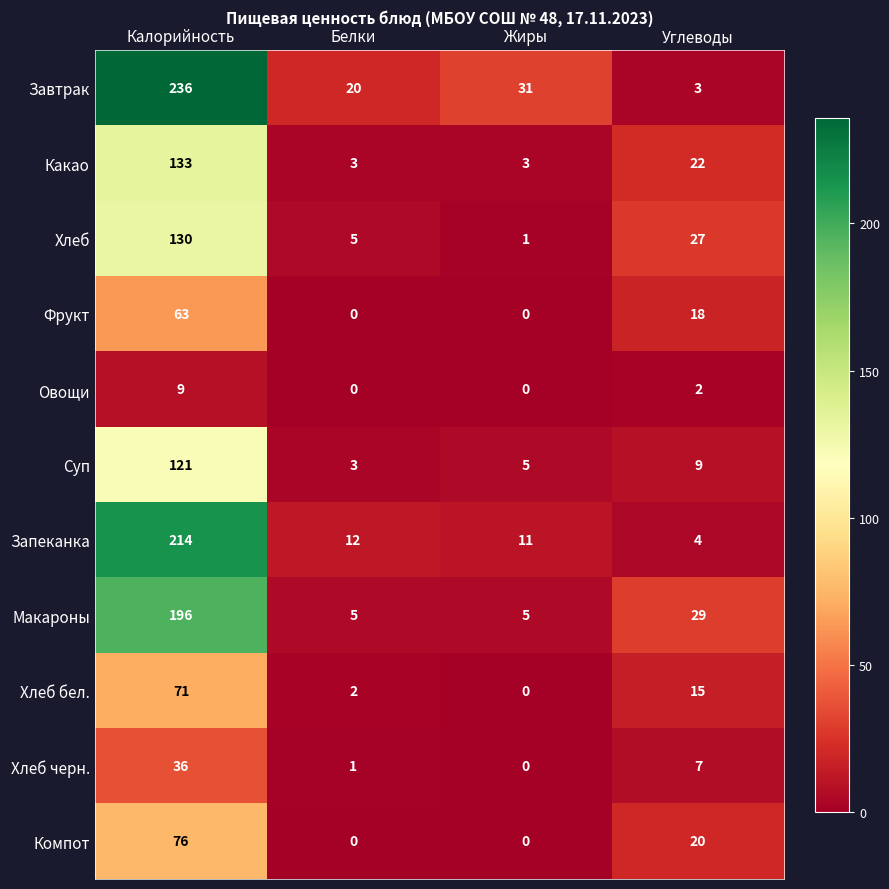

Which series changed the most between Белки and Жиры?

Завтрак